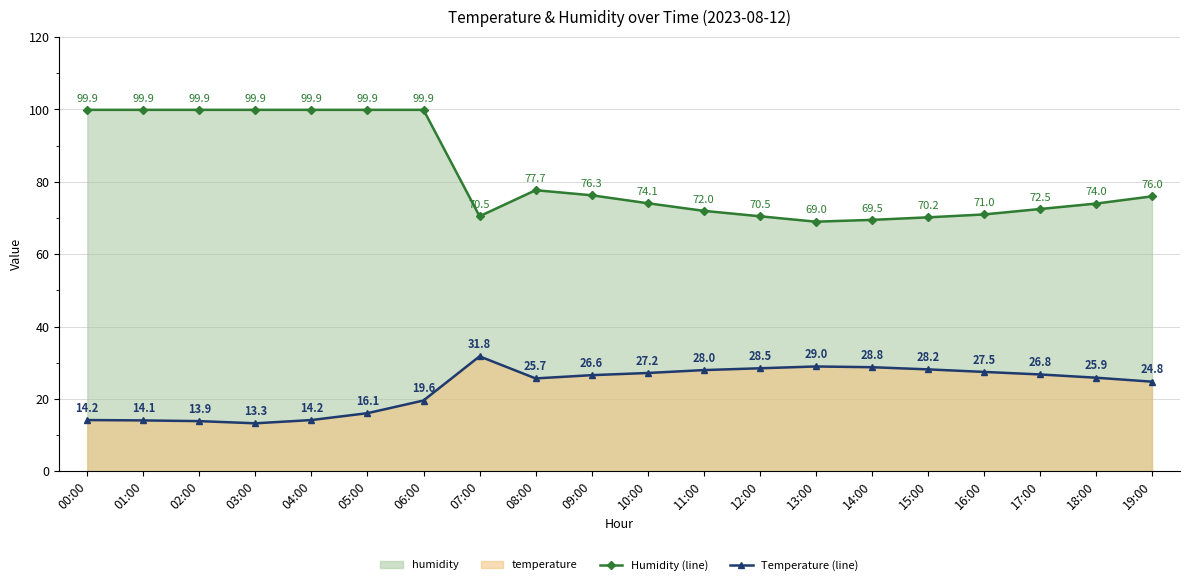

Reading right to left, what are all the values shown in this chart?

Humidity (line): 76.0	74.0	72.5	71.0	70.2	69.5	69.0	70.5	72.0	74.1	76.3	77.7	70.5	99.9	99.9	99.9	99.9	99.9	99.9	99.9
Temperature (line): 24.8	25.9	26.8	27.5	28.2	28.8	29.0	28.5	28.0	27.2	26.6	25.7	31.8	19.6	16.1	14.2	13.3	13.9	14.1	14.2